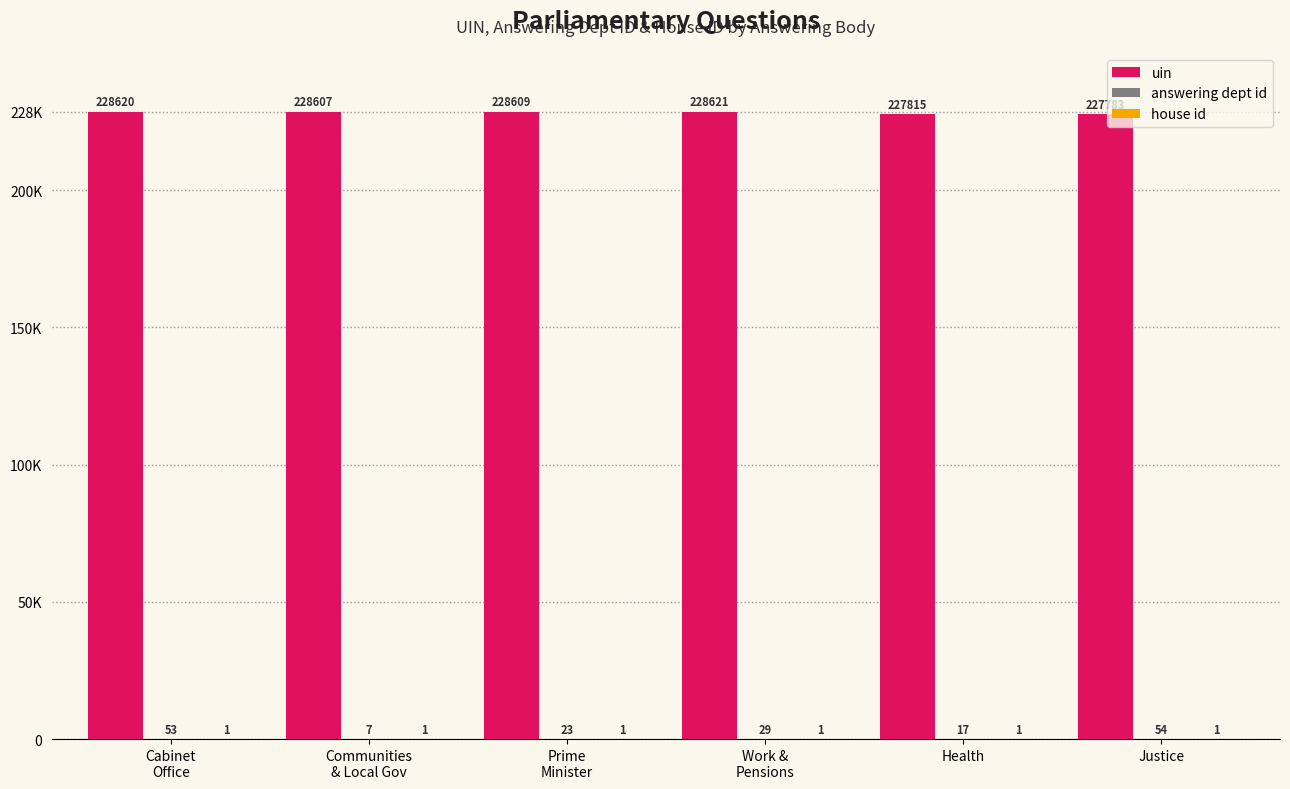

What is the spread (max minus min) of values at Justice?

227782